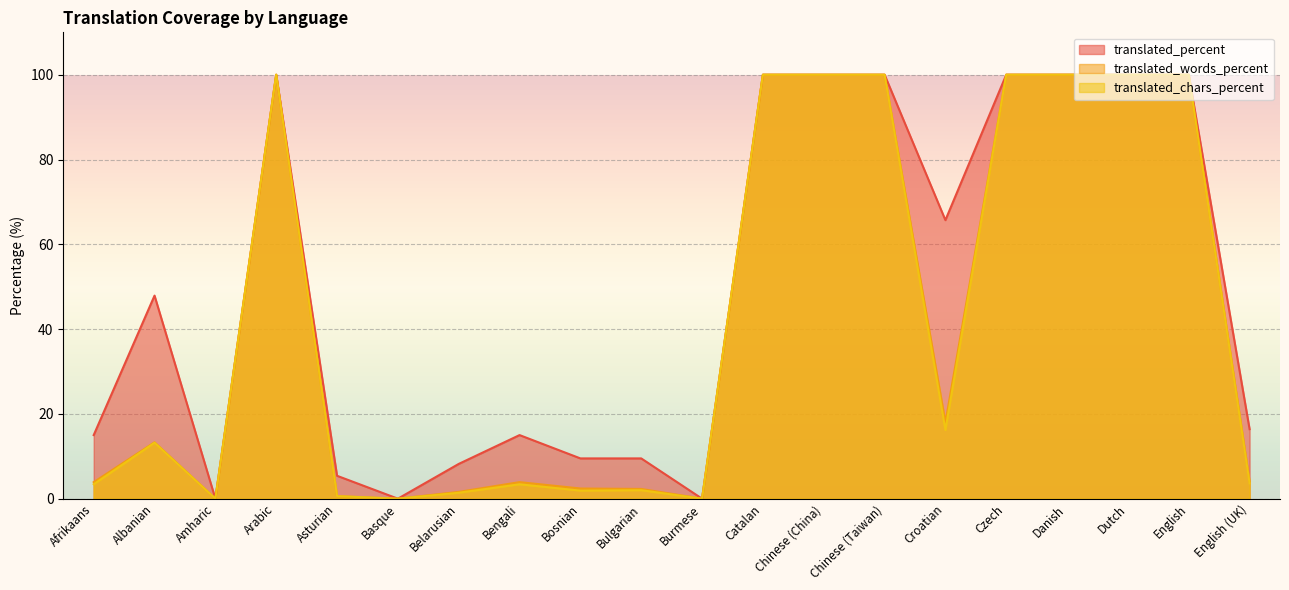

How many values in the translated_chars_percent series are below 13?

10